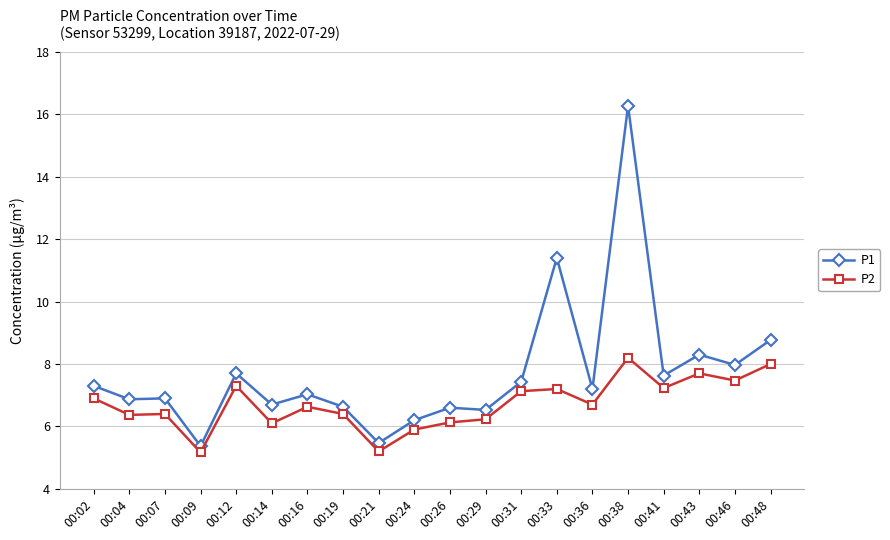

Which series has the largest range (max minus min)?

P1